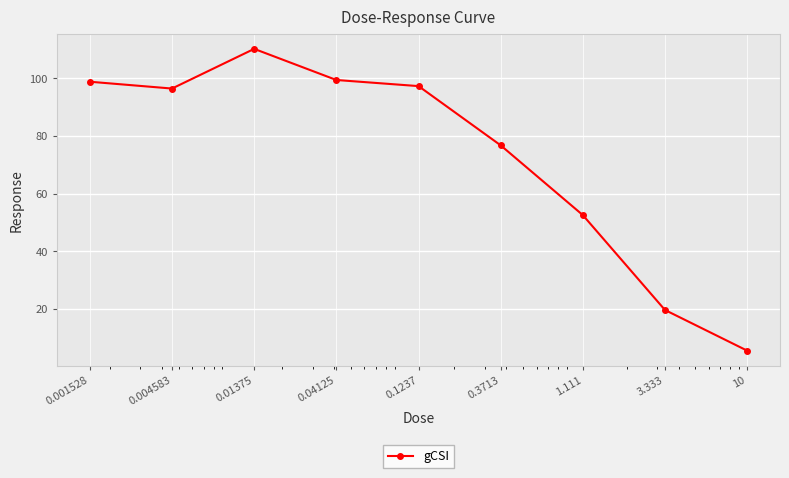

How many points are higher than both their immediate neighbors (excluding endpoints)?

1